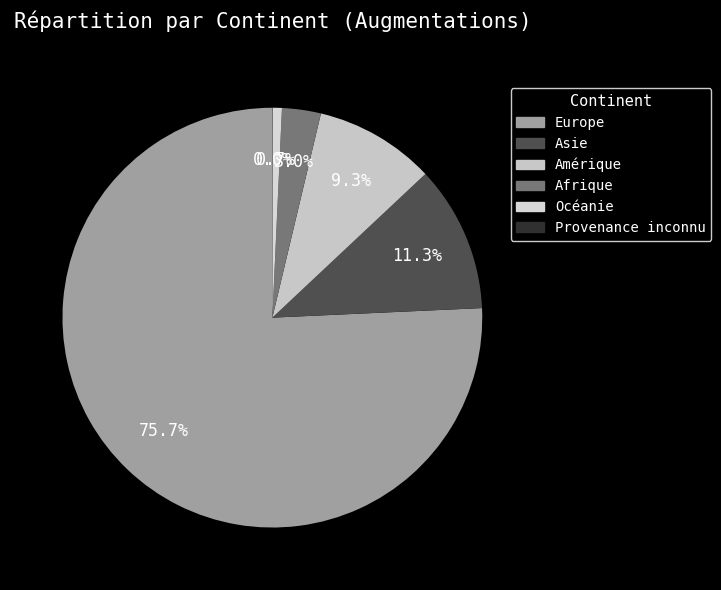

Which has a higher value, Provenance inconnu or Océanie?

Océanie